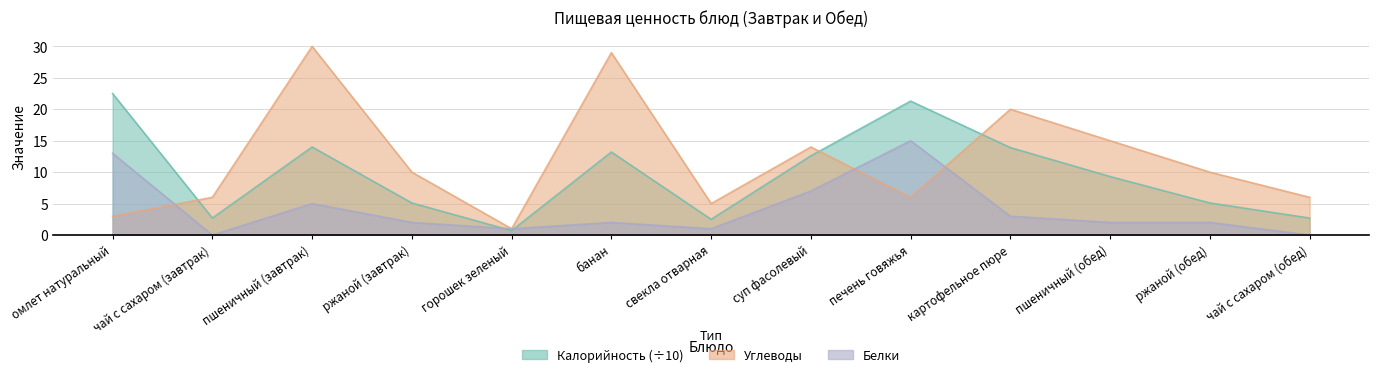

What is the label of the 4th point from the right?

картофельное пюре